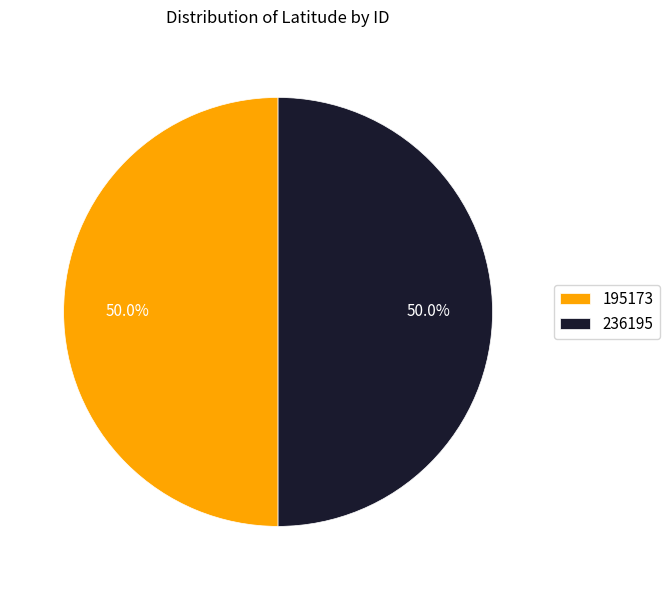

Approximately how many times larger is the value at 236195 compared to 195173?

1.0